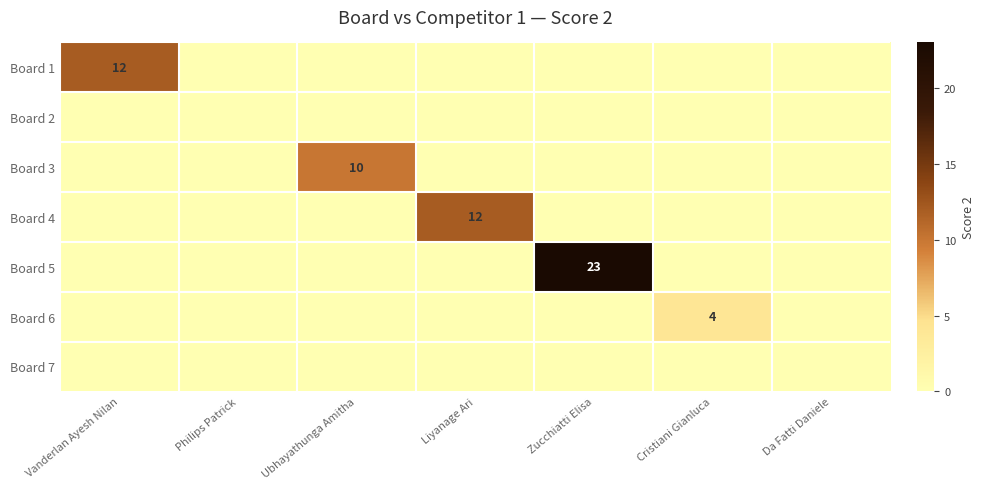

At which category does the chart reach its minimum across all series?

Philips Patrick